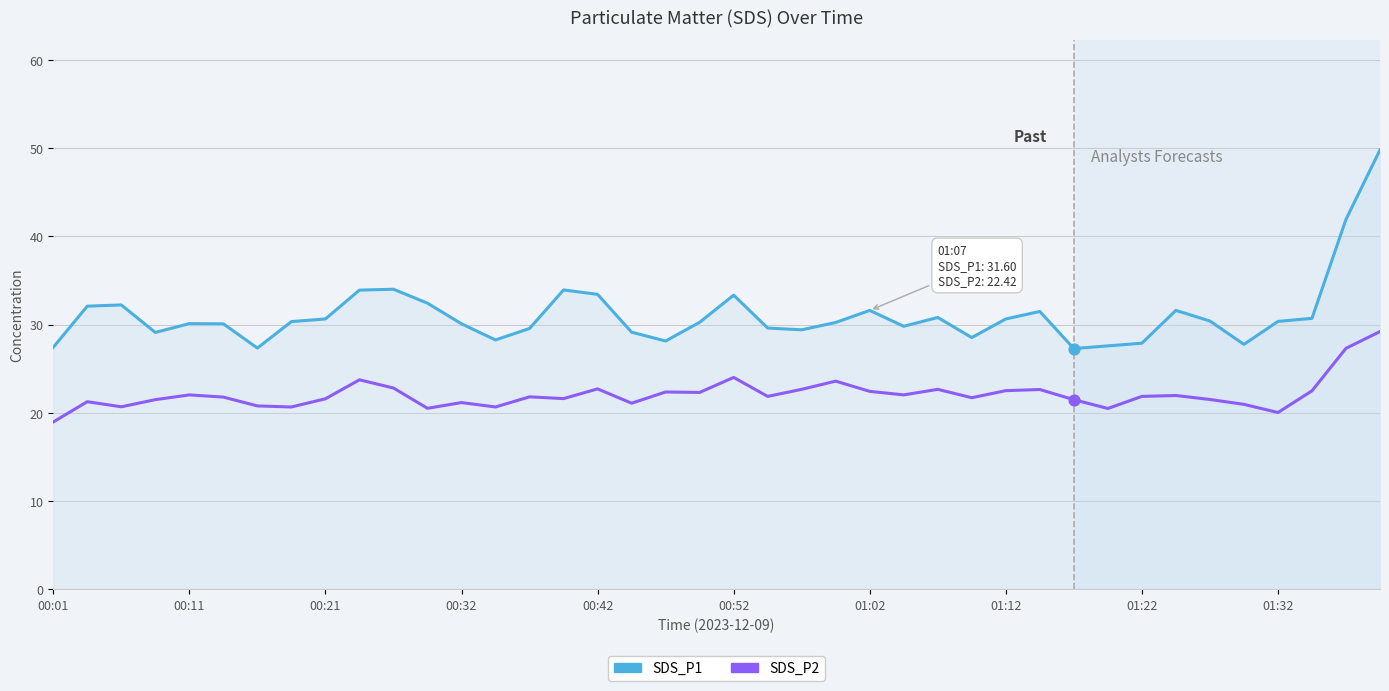

Which series has the largest total across all categories?

SDS_P1